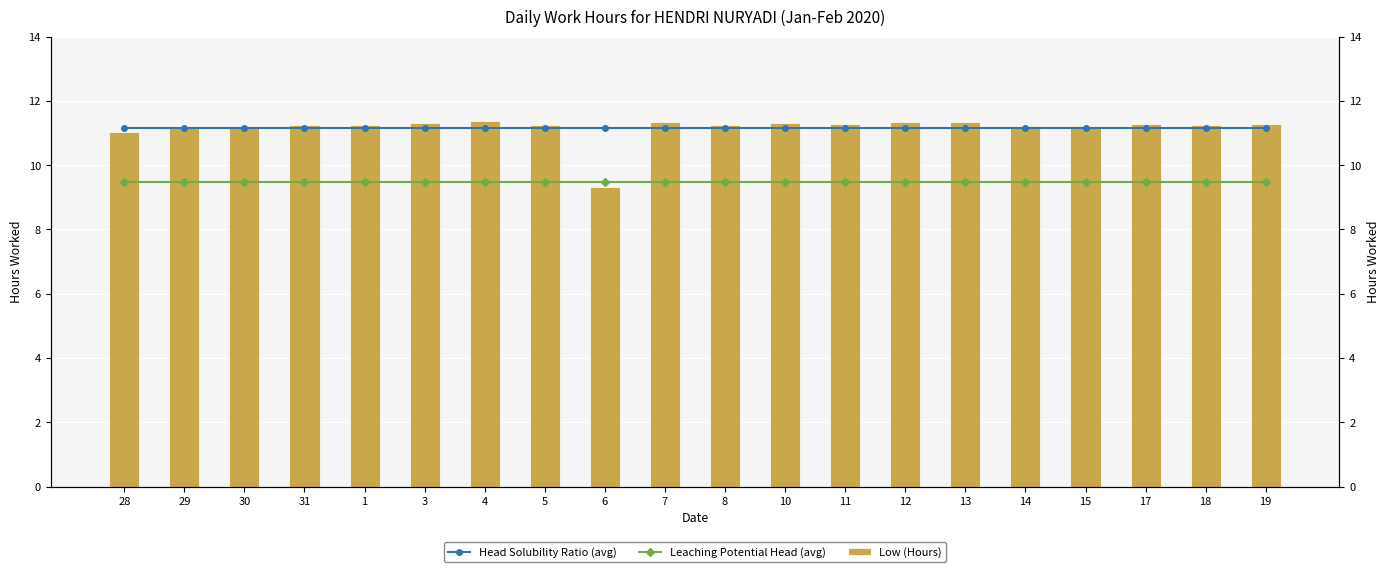

What is the sum of the Leaching Potential Head (avg) values at 6 and 14?

19.0